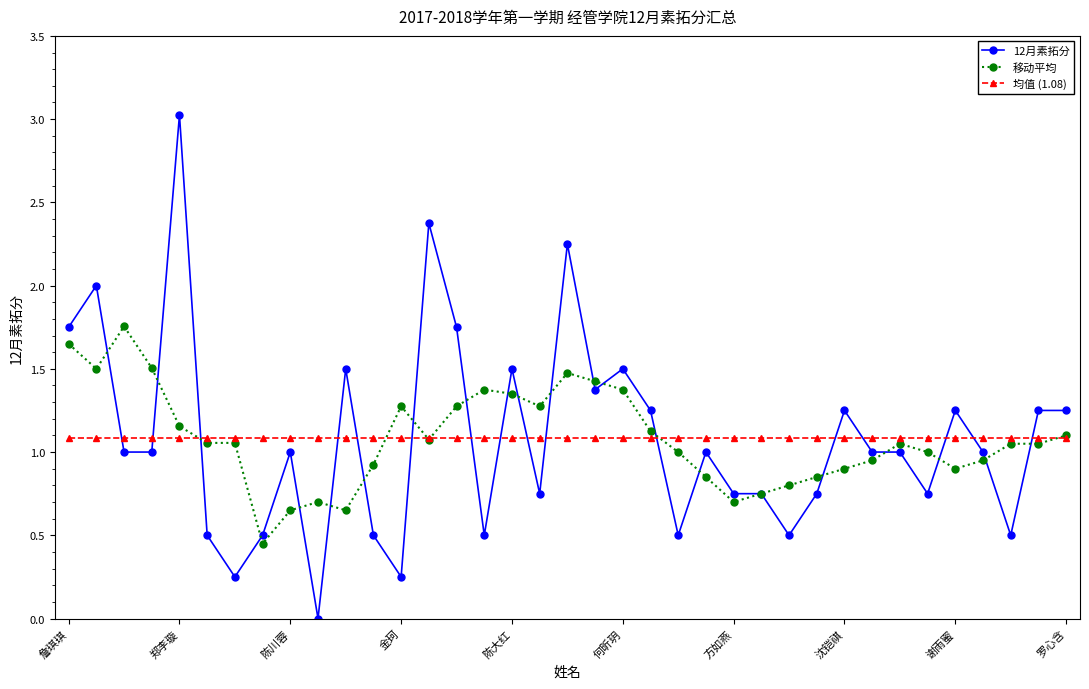

After their last crossing, which series has the higher values: 12月素拓分 or 均值 (1.08)?

12月素拓分